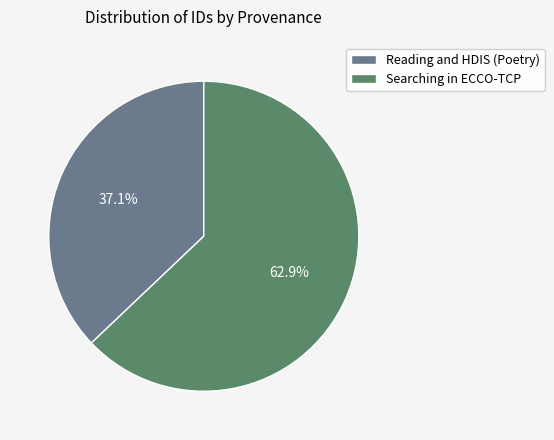

The Reading and HDIS (Poetry) slice represents 37% of the pie. True or false?

True